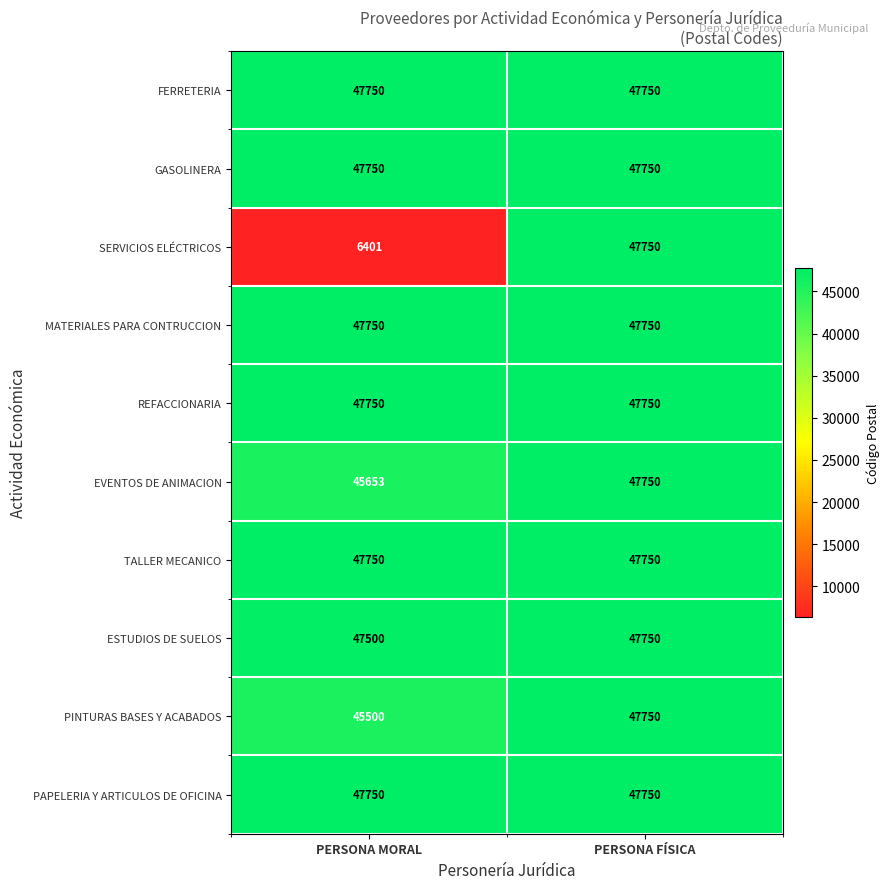

What value does the MATERIALES PARA CONTRUCCION series have at PERSONA FÍSICA?

47750